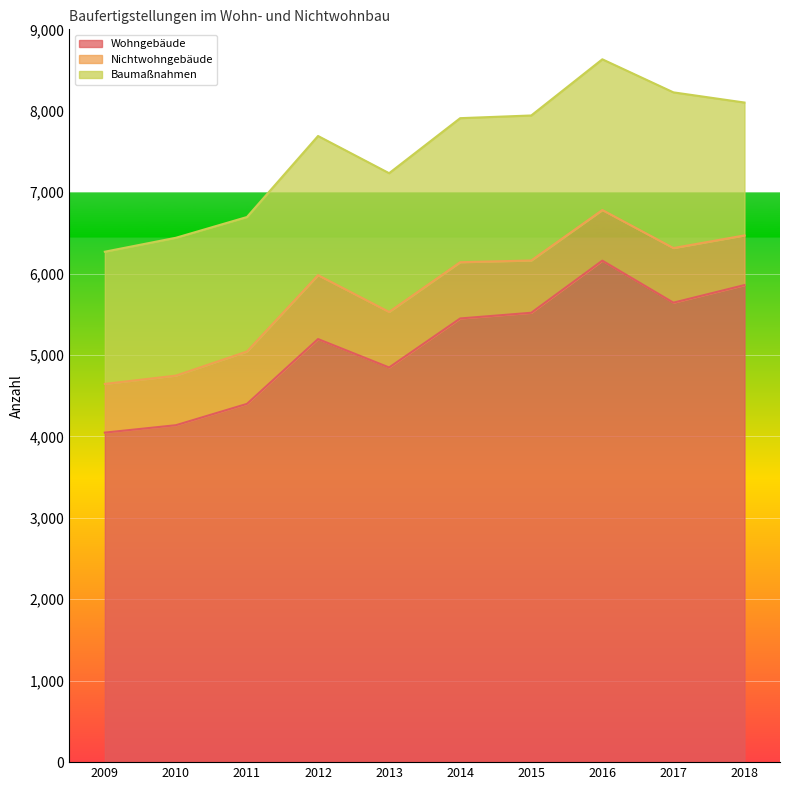

What is the highest value of the Nichtwohngebäude series?

785